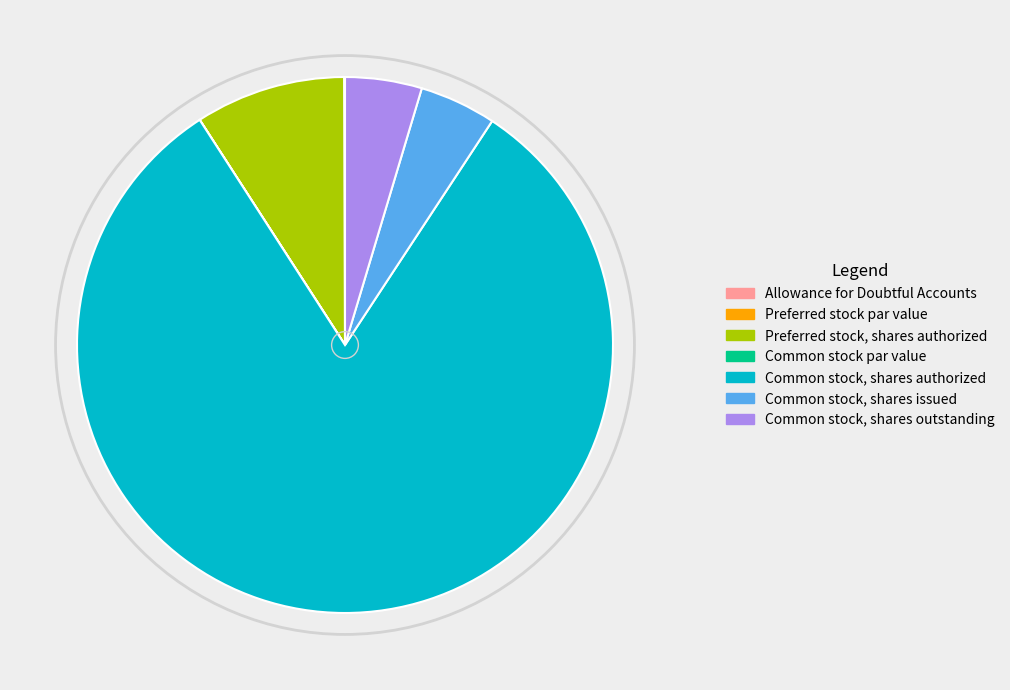

Does Common stock, shares authorized represent more than half of the total?

Yes